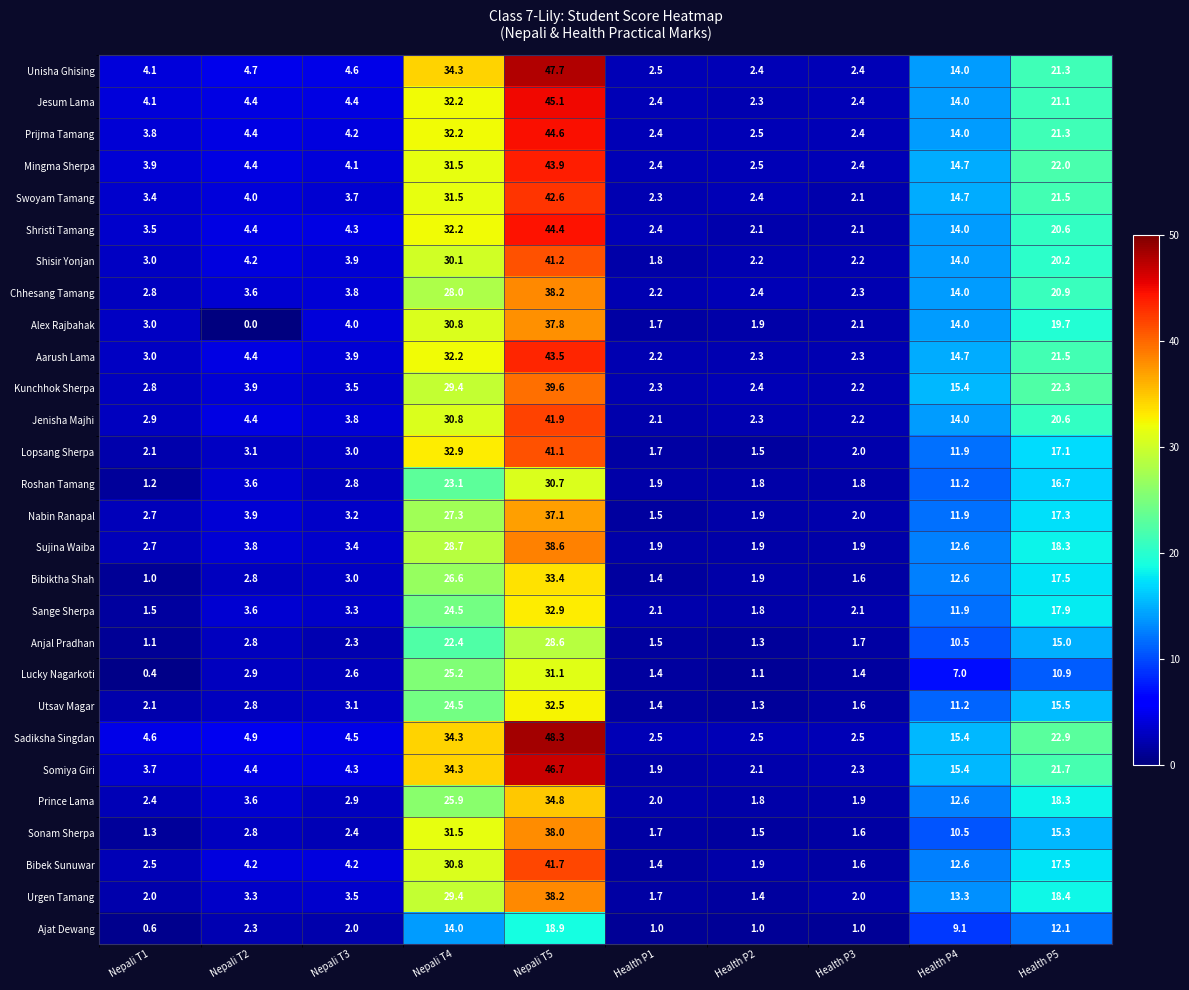

Rank the categories by Chhesang Tamang value from lowest to highest.

Health P1, Health P3, Health P2, Nepali T1, Nepali T2, Nepali T3, Health P4, Health P5, Nepali T4, Nepali T5